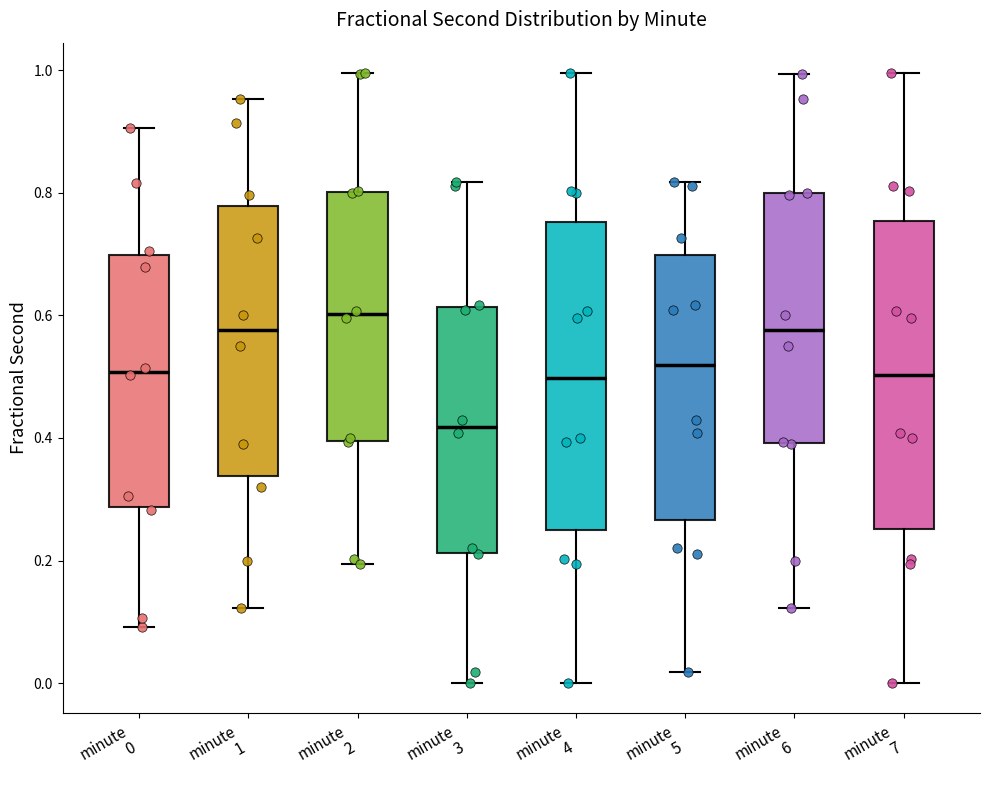

Reading left to right, transcribe this box plot: for each box, give where its median line is, the range the box spans, and where its two whiskers end, as read against the y-axis. The values are not printed on the chart, so give them approximately, as read against the axis.

minute 0: median 0.50, box 0.28 to 0.70, whiskers 0.10 to 0.90
minute 1: median 0.58, box 0.34 to 0.78, whiskers 0.12 to 0.96
minute 2: median 0.60, box 0.40 to 0.80, whiskers 0.20 to 1.00
minute 3: median 0.42, box 0.22 to 0.62, whiskers 0.00 to 0.82
minute 4: median 0.50, box 0.24 to 0.76, whiskers 0.00 to 1.00
minute 5: median 0.52, box 0.26 to 0.70, whiskers 0.02 to 0.82
minute 6: median 0.58, box 0.40 to 0.80, whiskers 0.12 to 1.00
minute 7: median 0.50, box 0.26 to 0.76, whiskers 0.00 to 1.00